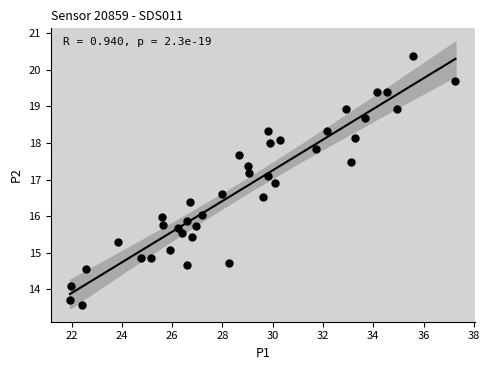

What is the range of Y values (max minus min)?

6.8